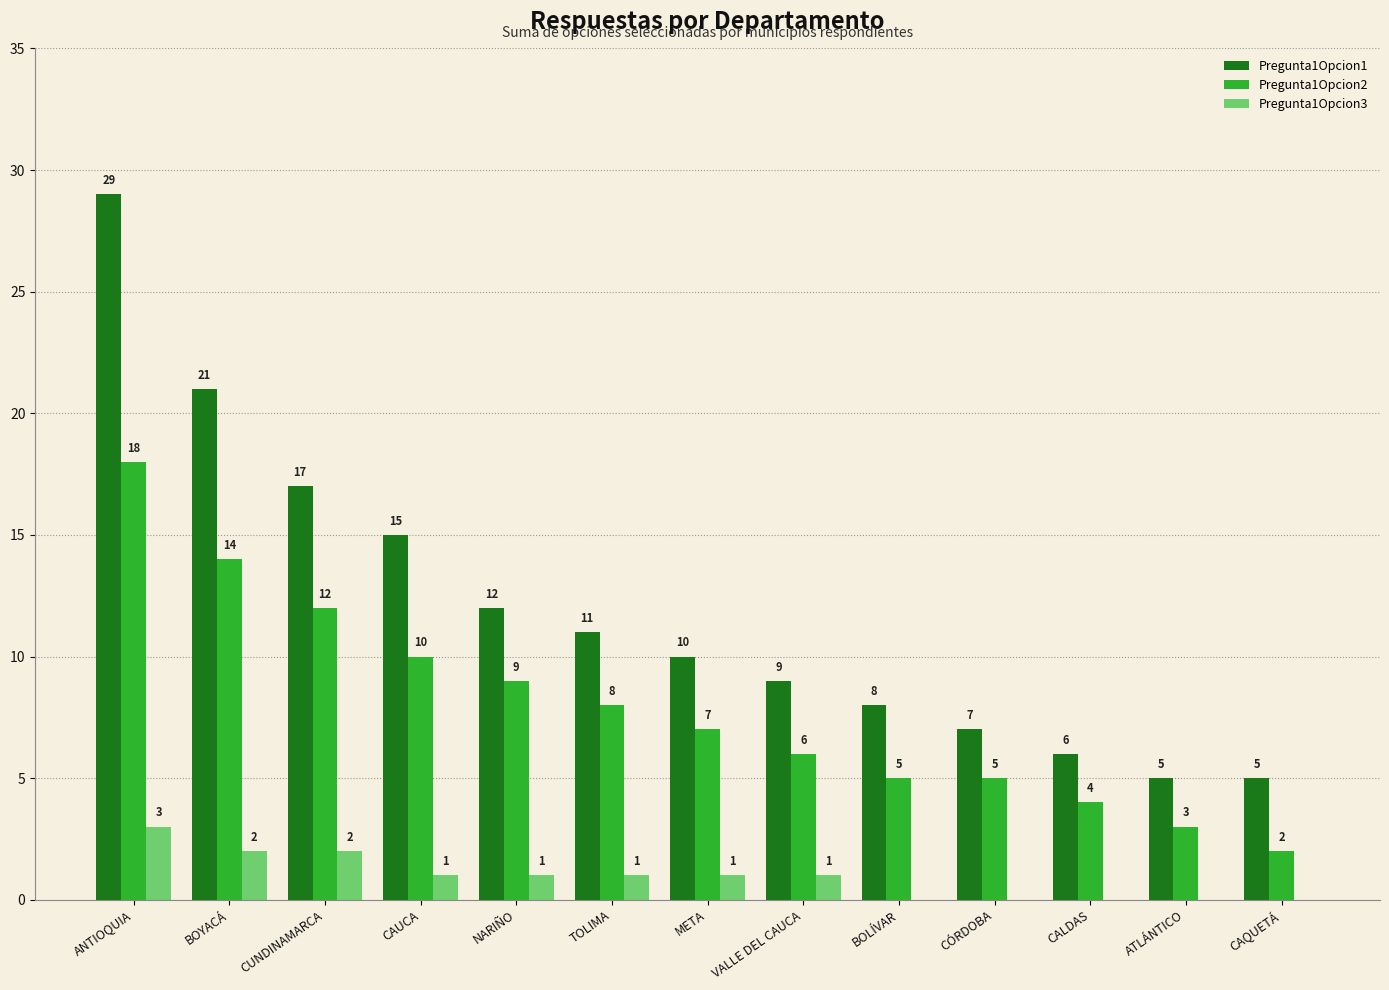

What is the approximate value of Pregunta1Opcion3 at TOLIMA?

1